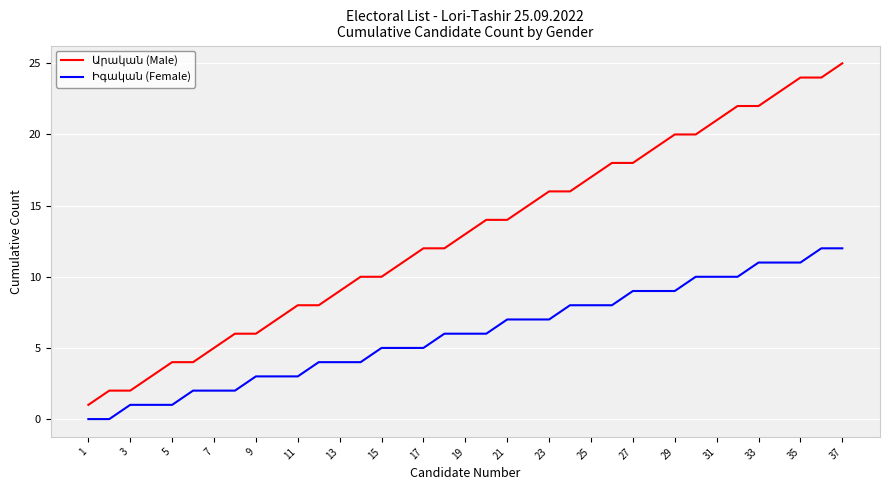

Does the chart have visible grid lines?

Yes